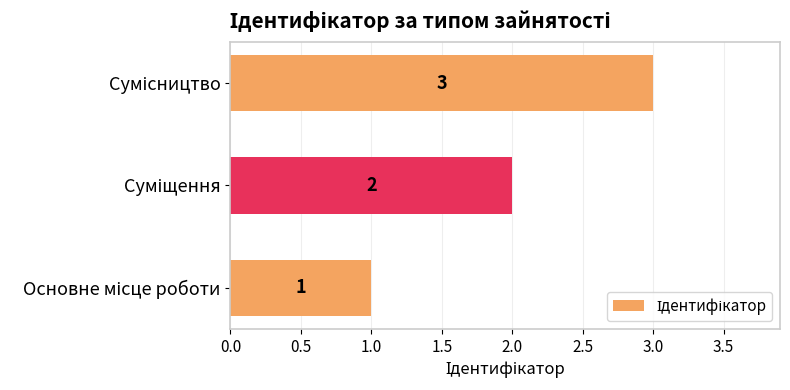

What is the sum of all values?

6